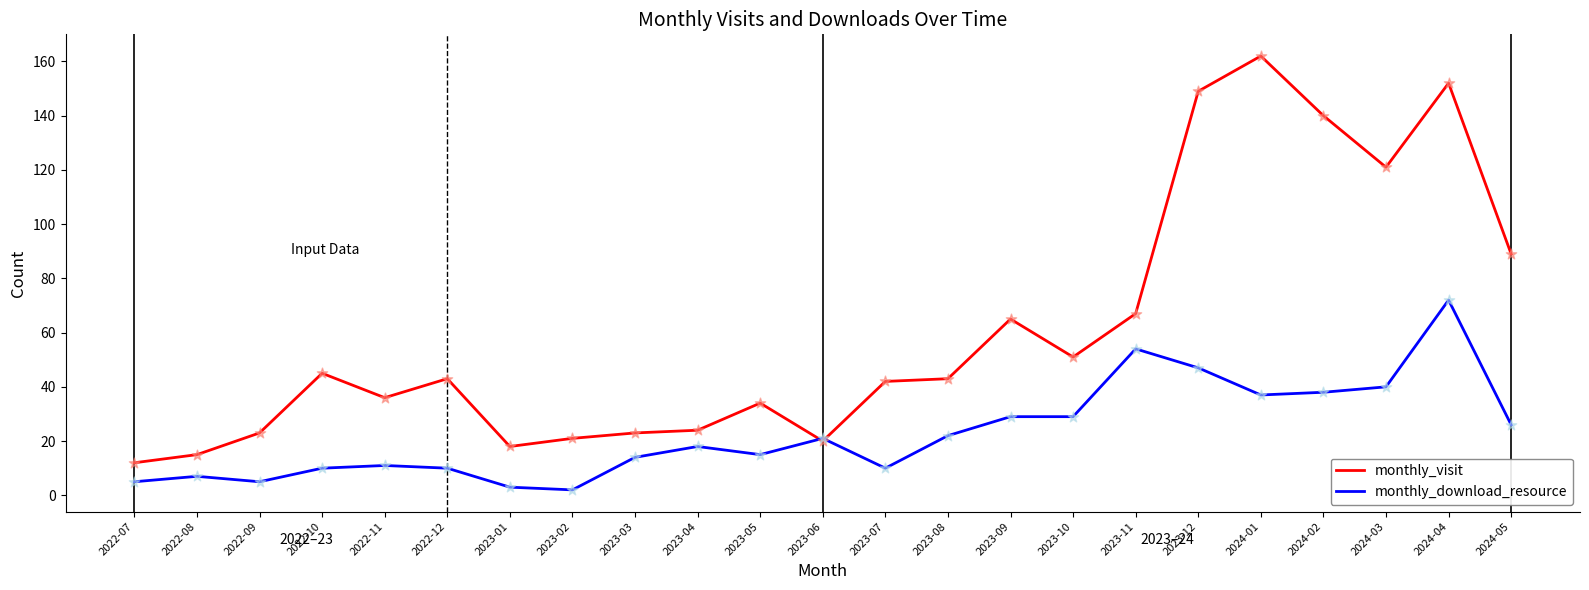

At which category is the sum across all series the highest?

2024-04